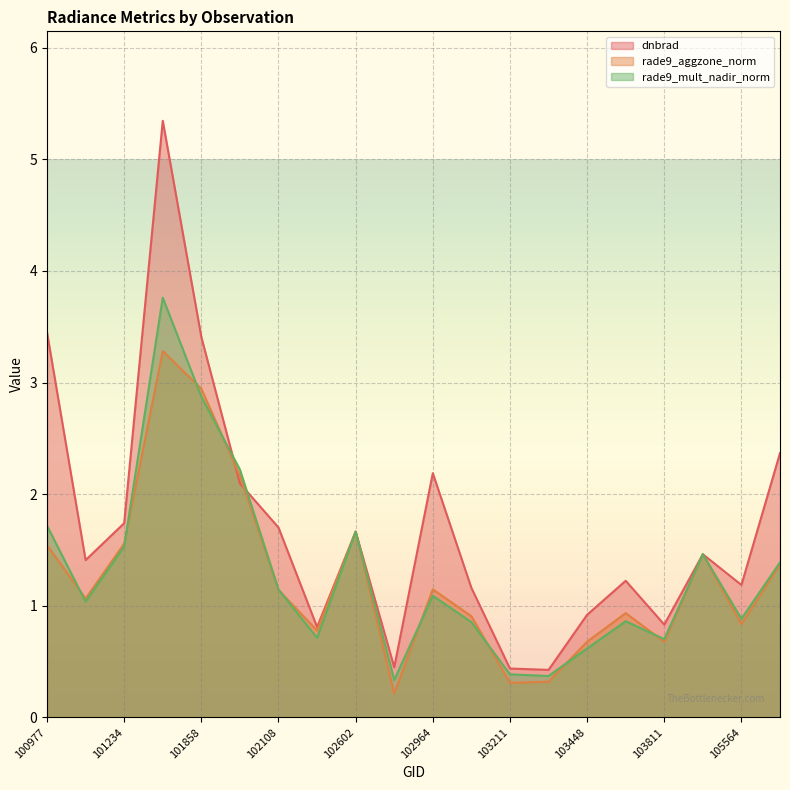

At 103211, list the series in order from smallest to largest.

rade9_aggzone_norm, rade9_mult_nadir_norm, dnbrad